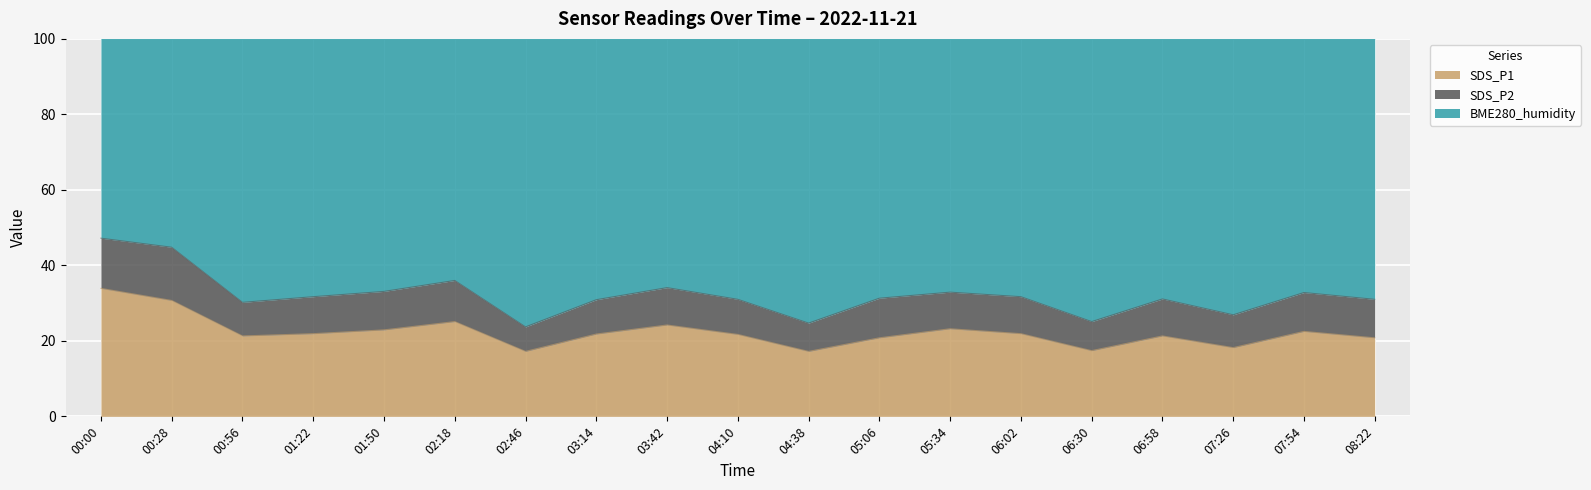

Which label corresponds to the smallest value in the chart?

02:46